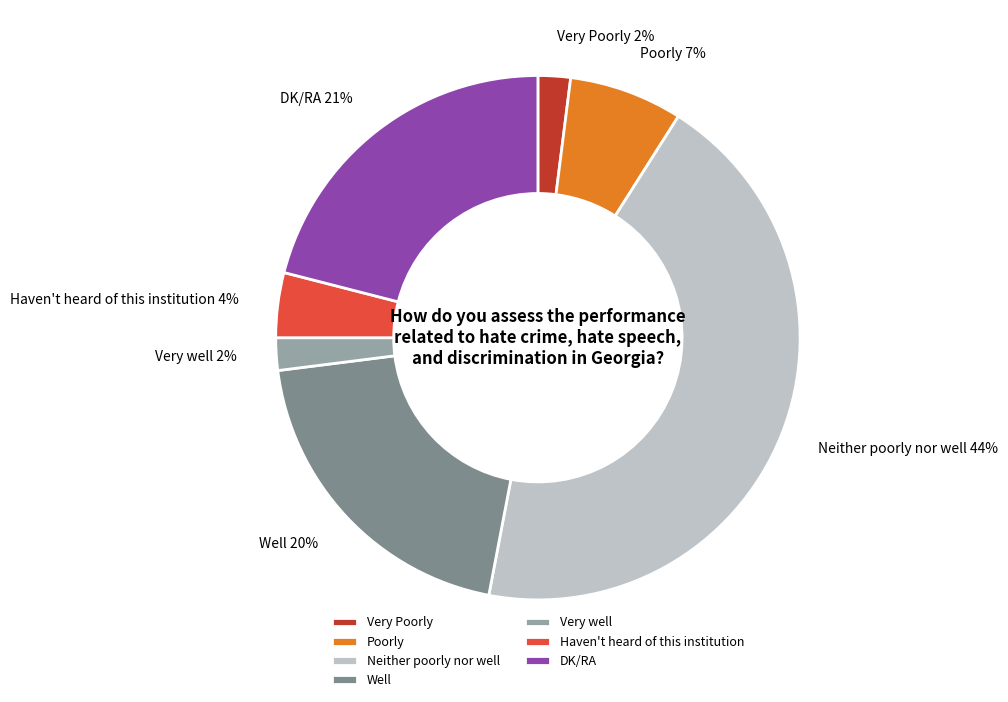

To the nearest percent, what is the difference between the largest and smallest slice percentages?

42%